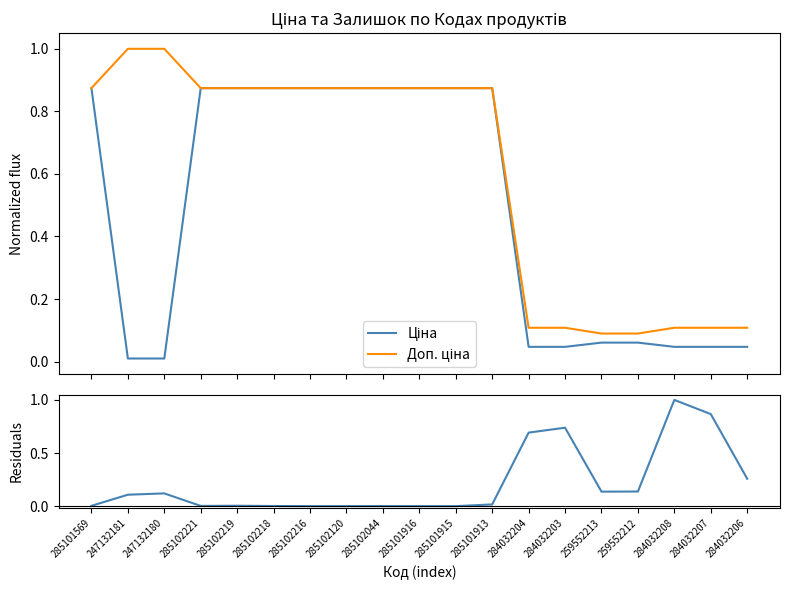

Is the value of Залишок at 259552212 greater than the value of Доп. ціна at 285101915?

No